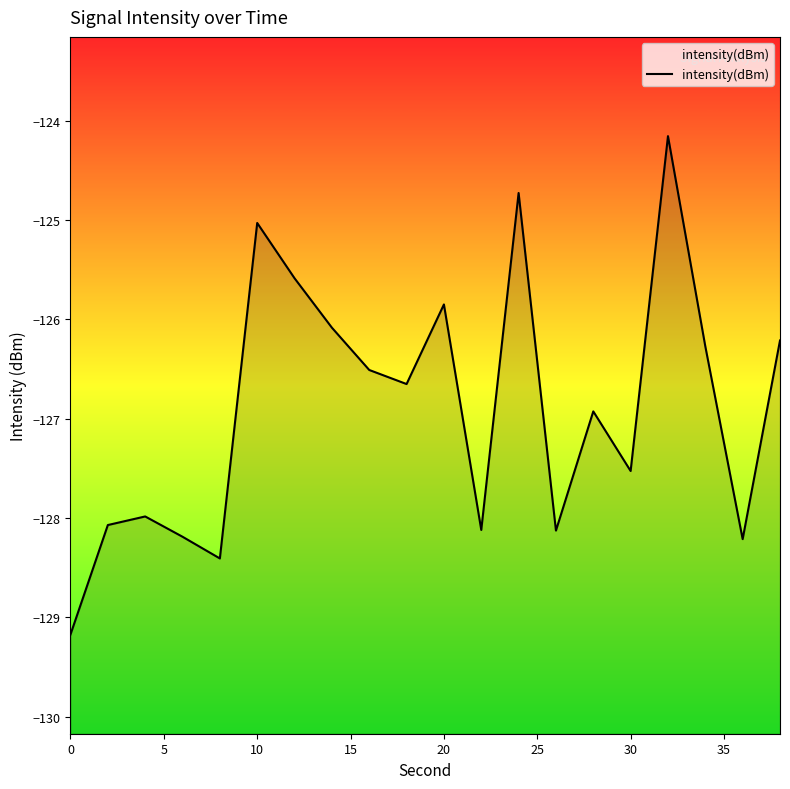

What is the value of the 12th point from the left?

-128.1